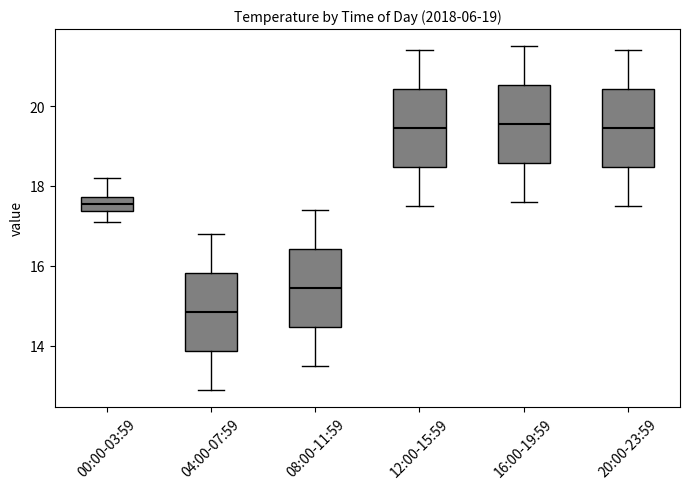

Where does the upper whisker of the box for 12:00-15:59 end on the y-axis? The values are not printed on the chart, so give them approximately, as read against the axis.

21.4